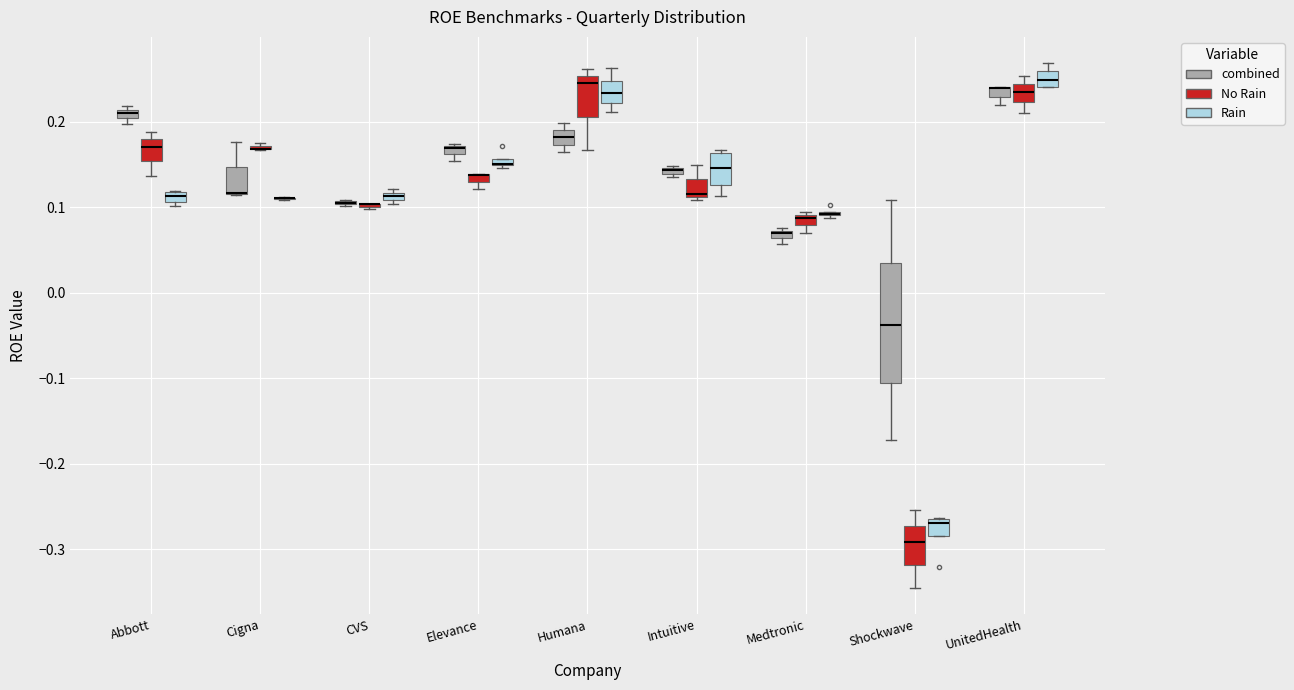

Comparing the boxes themselves (not the whiskers), which one is the tallest?

Shockwave (combined)